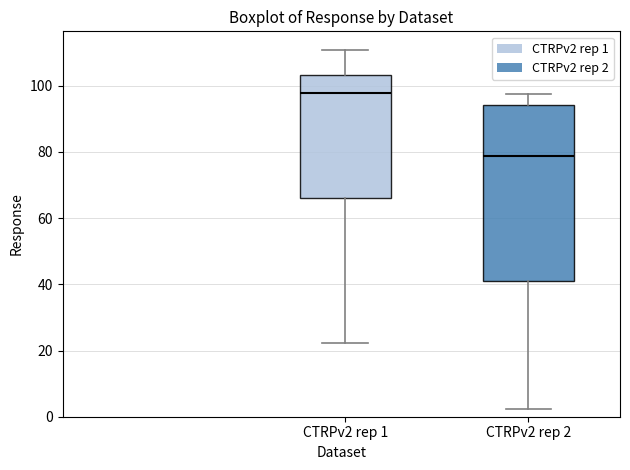

Reading left to right, transcribe this box plot: for each box, give where its median line is, the range the box spans, and where its two whiskers end, as read against the y-axis. The values are not printed on the chart, so give them approximately, as read against the axis.

CTRPv2 rep 1: median 98, box 66 to 104, whiskers 22 to 110
CTRPv2 rep 2: median 78, box 40 to 94, whiskers 2 to 98